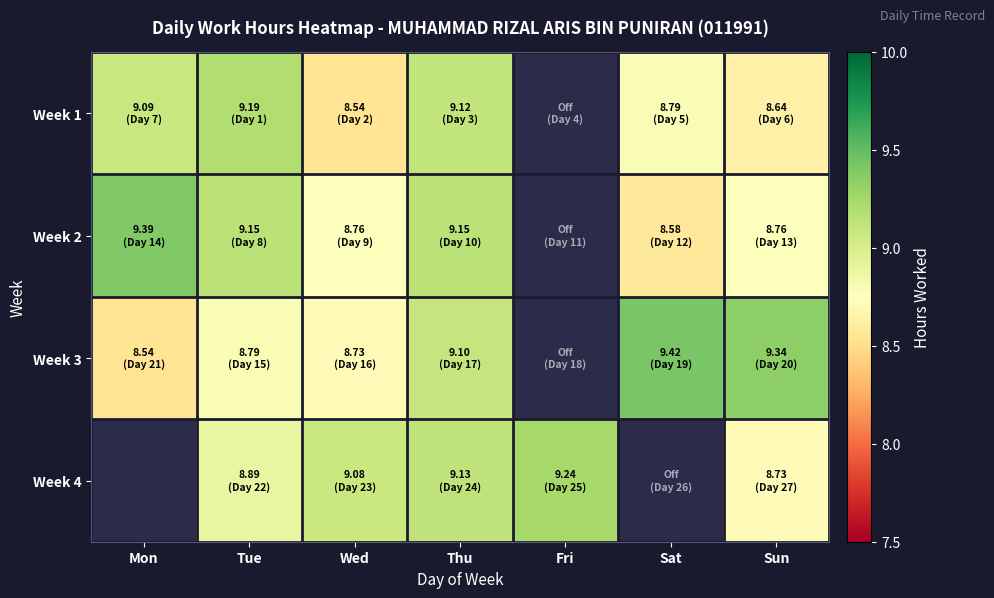

Is it true that Week 4 equals 11.4 at Sun?

False